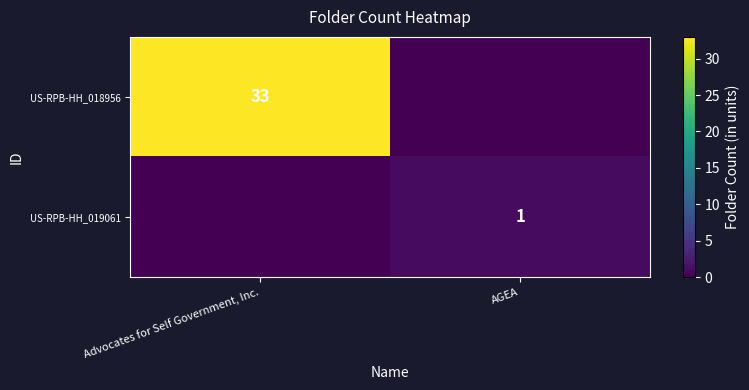

Count the row_1 values in the range 0 to 1.

2